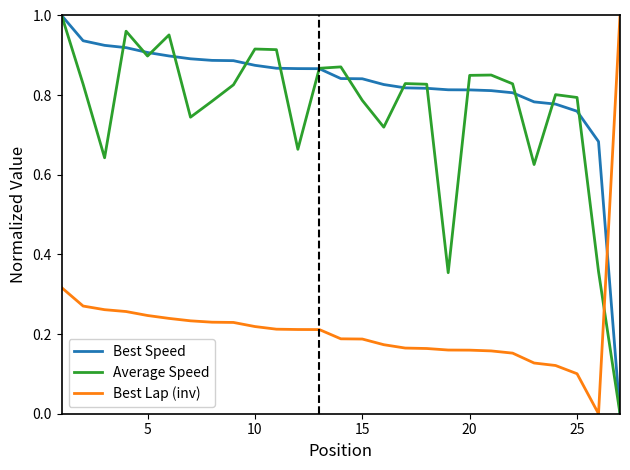

How many times do Best Lap (inv) and Best Speed cross each other?

1